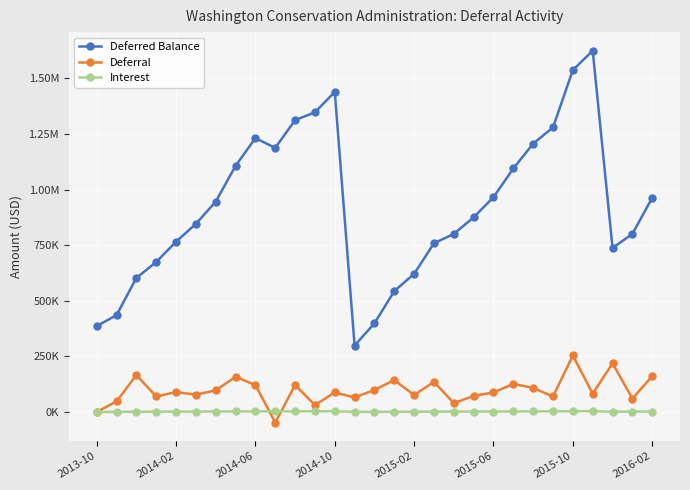

What is the label of the 1st point from the left?

2013-10